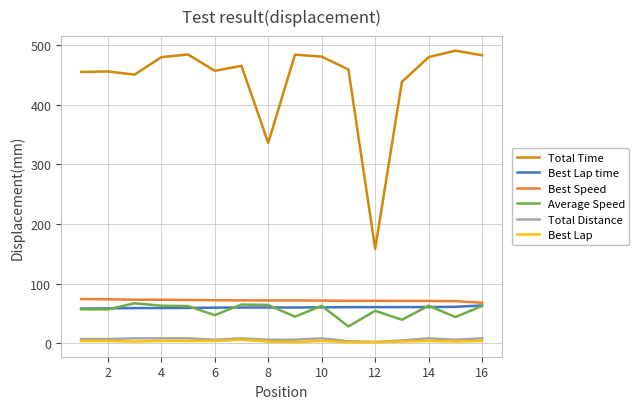

Which series has the widest spread of values?

Total Time